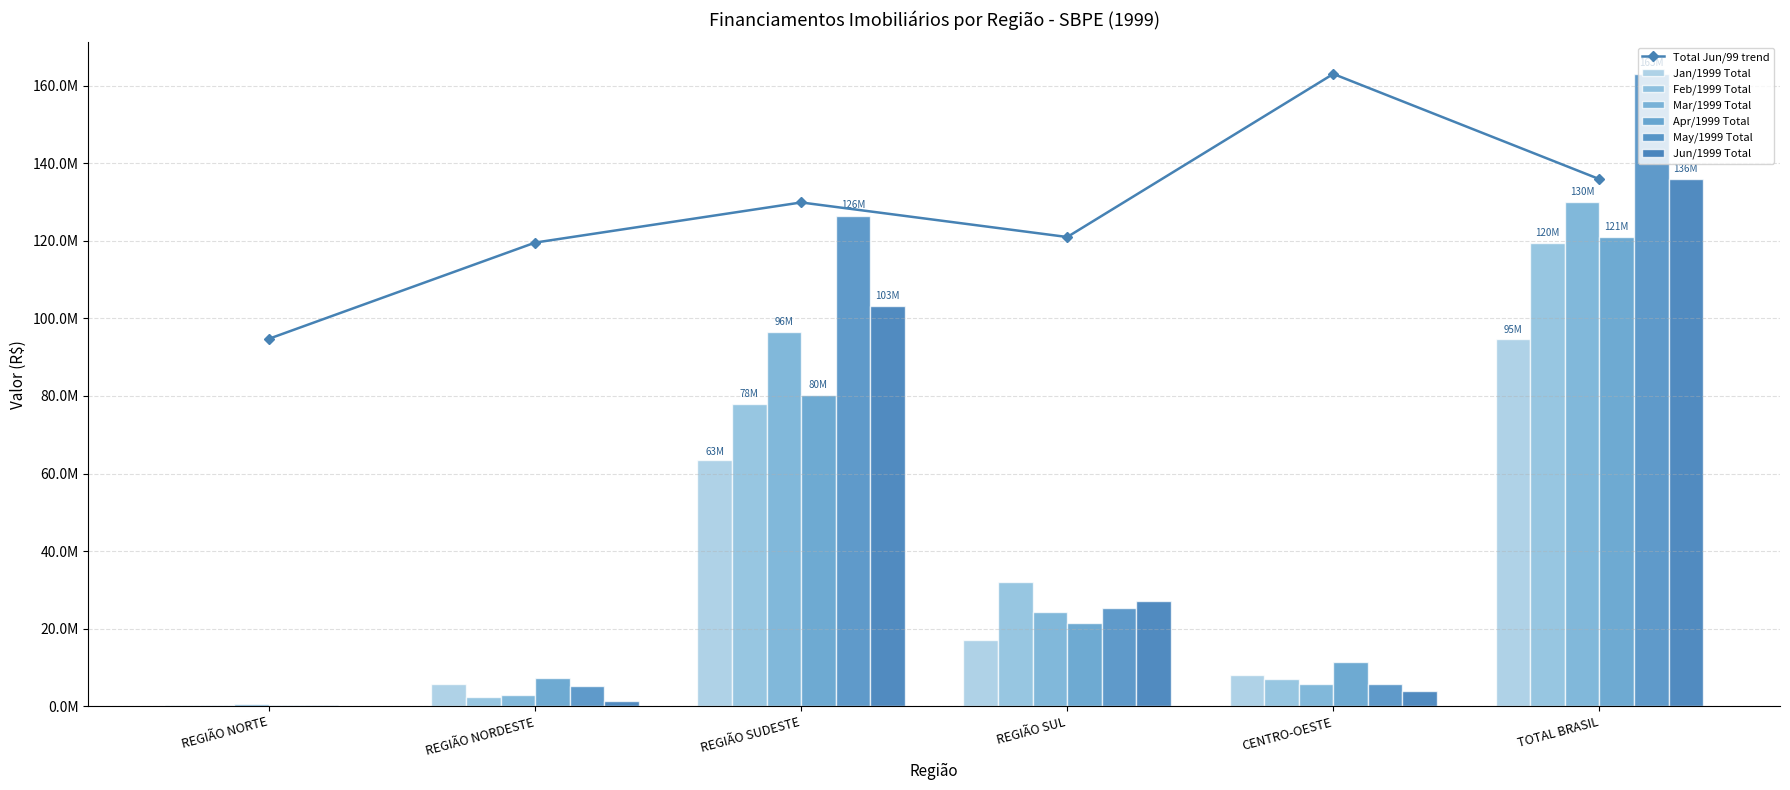

Between REGIÃO SUL and CENTRO-OESTE, which series saw the biggest shift?

Feb/1999 Total